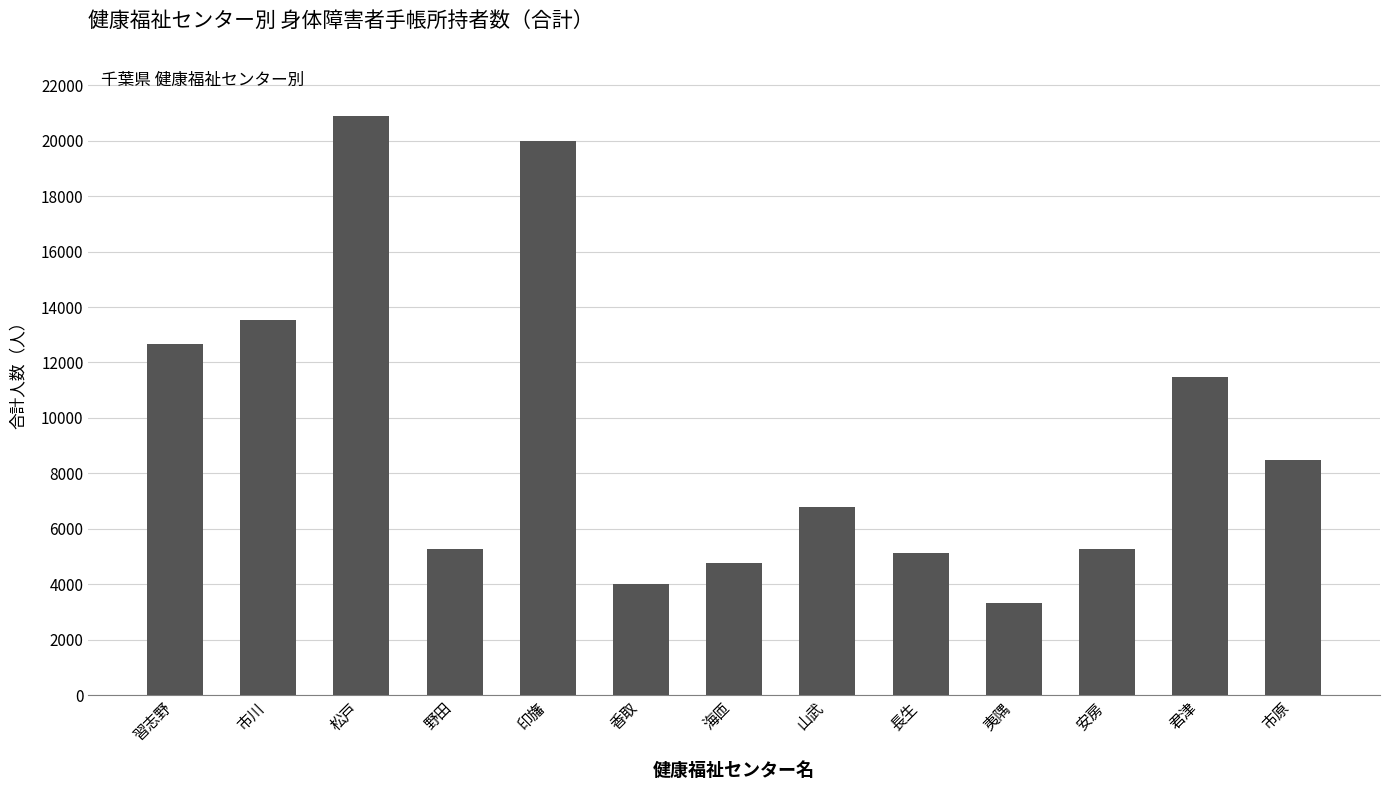

What is the label of the 2nd bar from the right?

君津